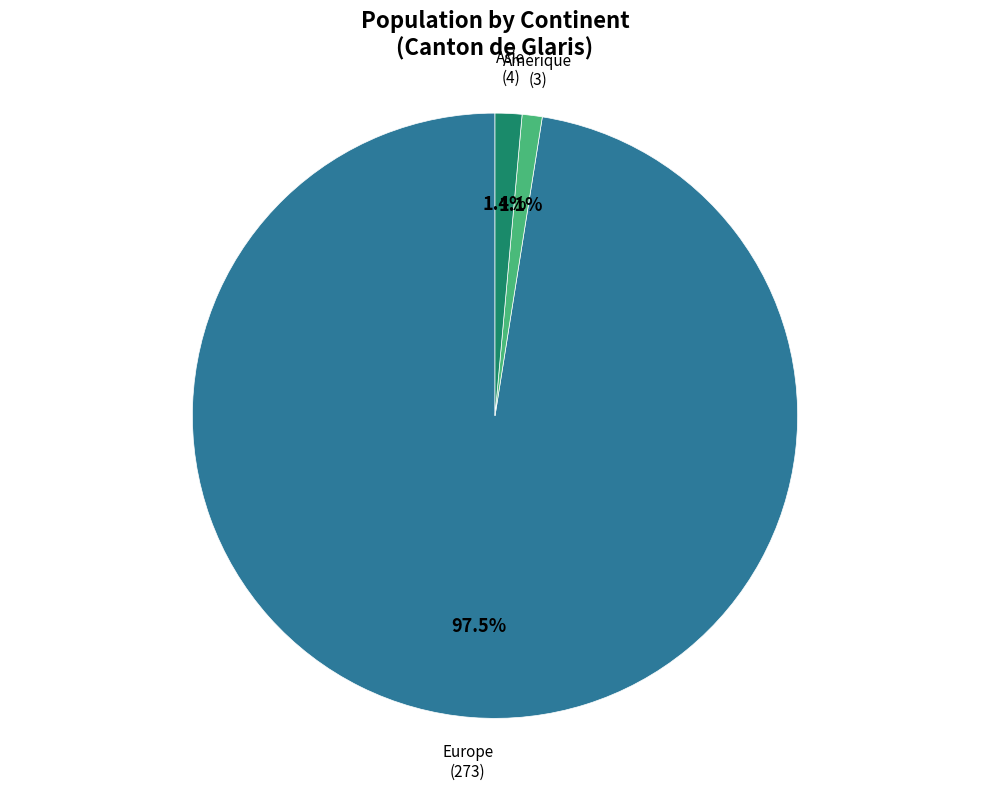

To the nearest percent, what percentage of the pie is Amérique?

1%